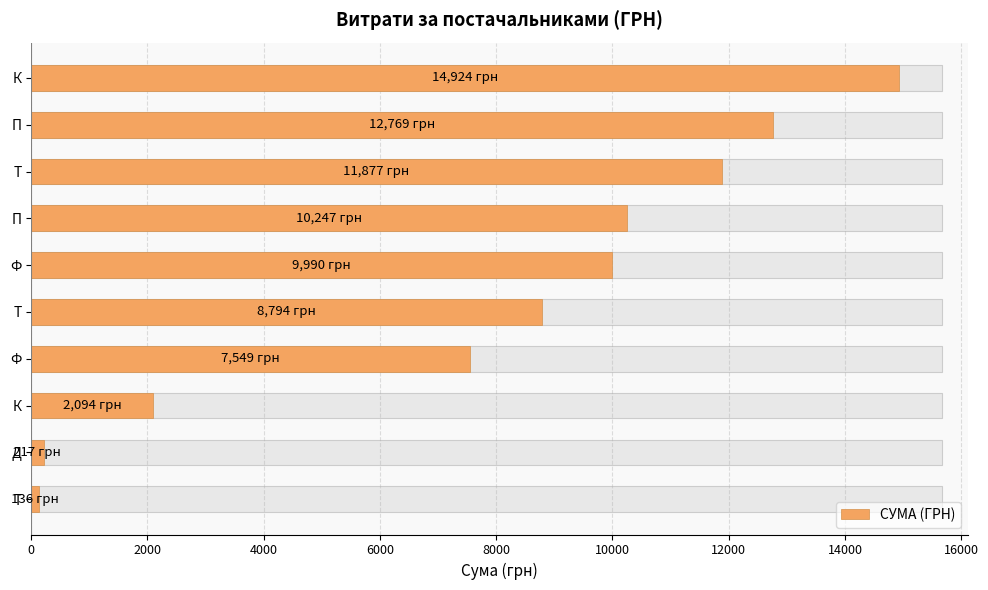

Which has a higher value, Т or К?

Т